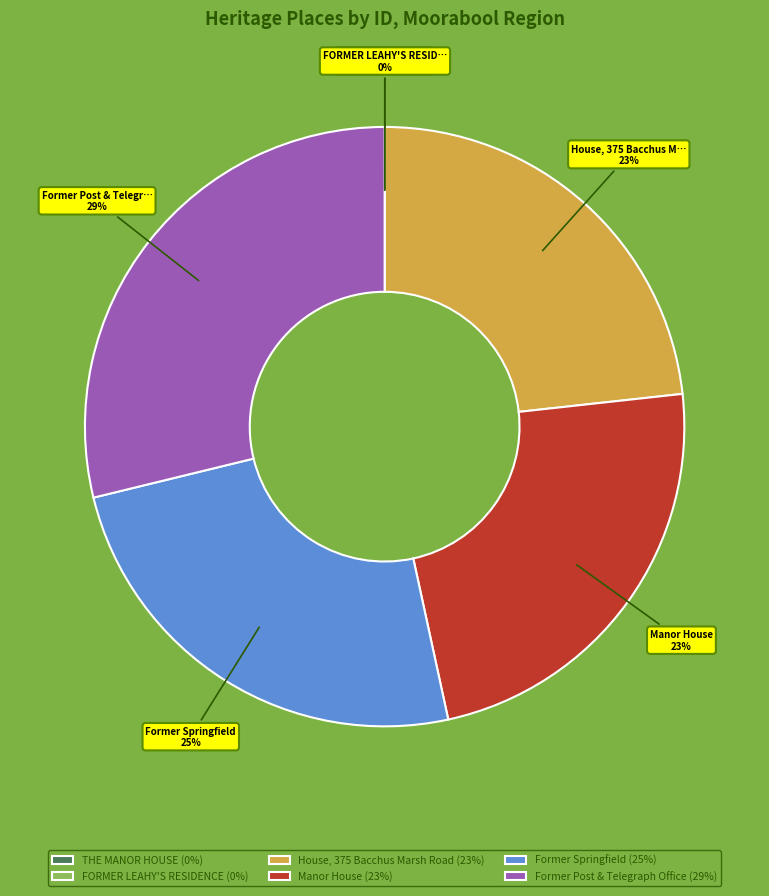

The Former Springfield (25%) slice represents 37% of the pie. True or false?

False